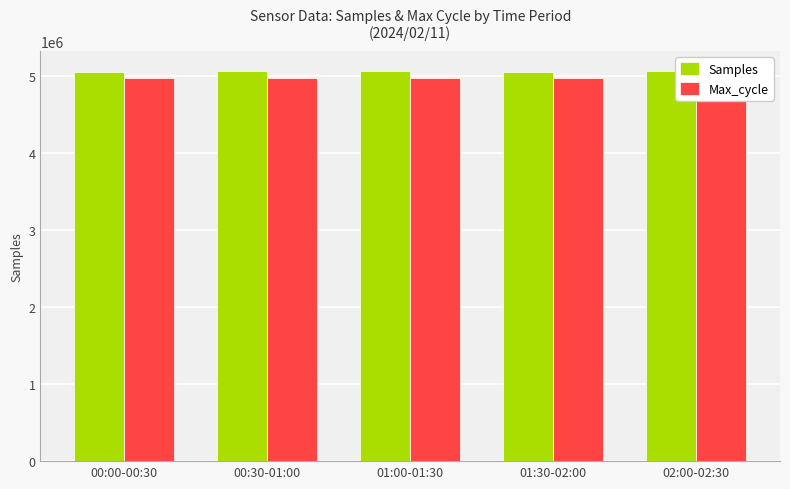

What is the minimum value shown in the chart?

4977000